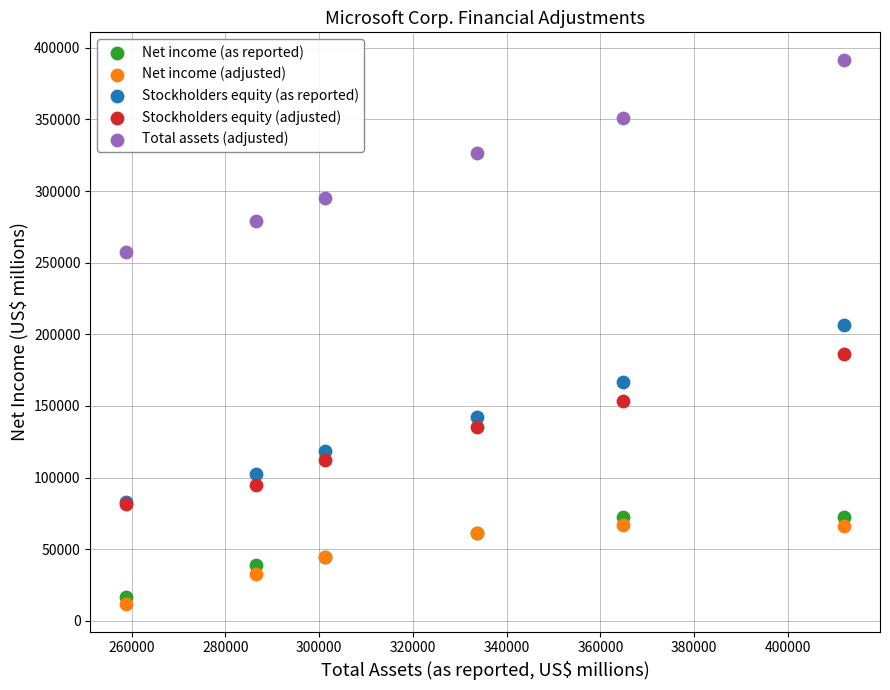

Which series contains the lowest Y value?

Net income (adjusted)